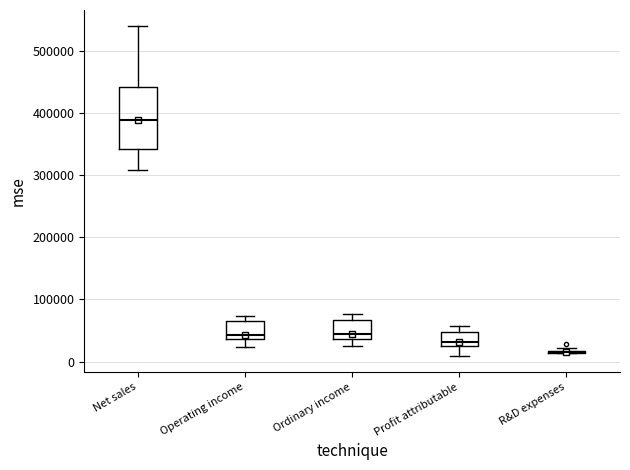

Which box is the tallest, from its lower edge to its upper edge?

Net sales